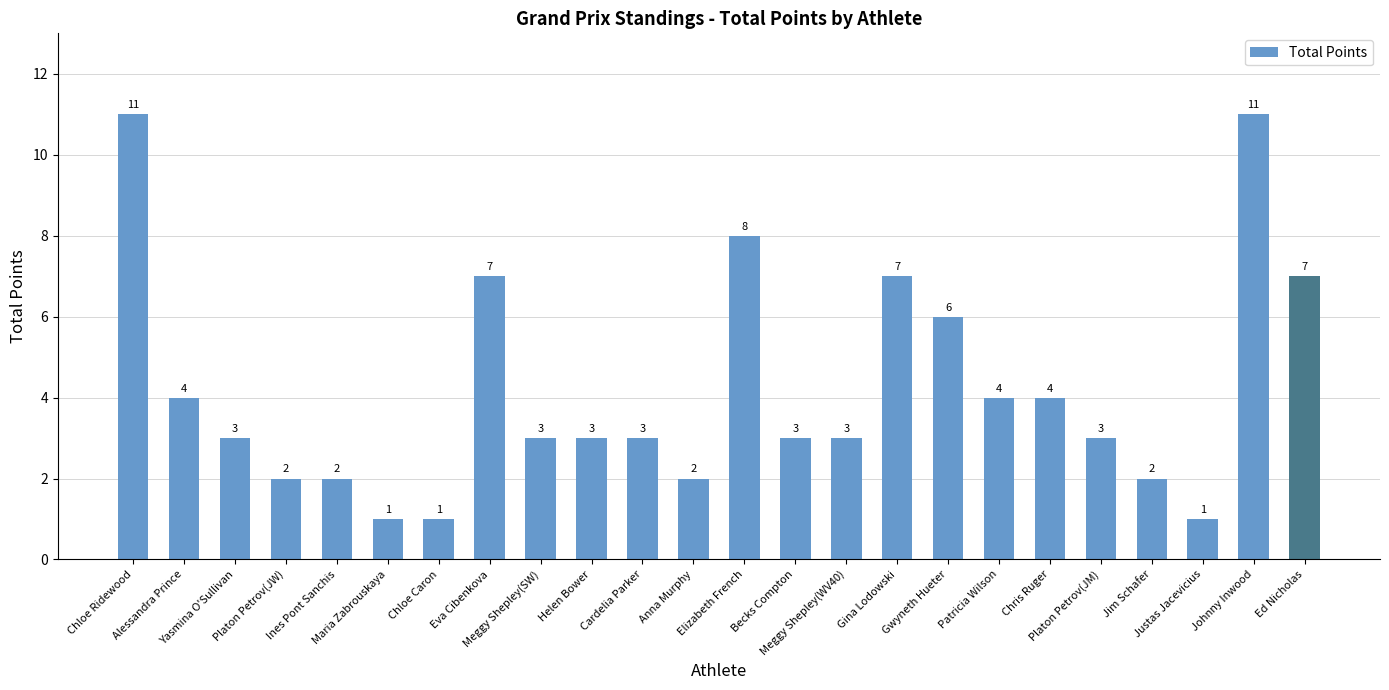

Does the chart contain any negative values?

No